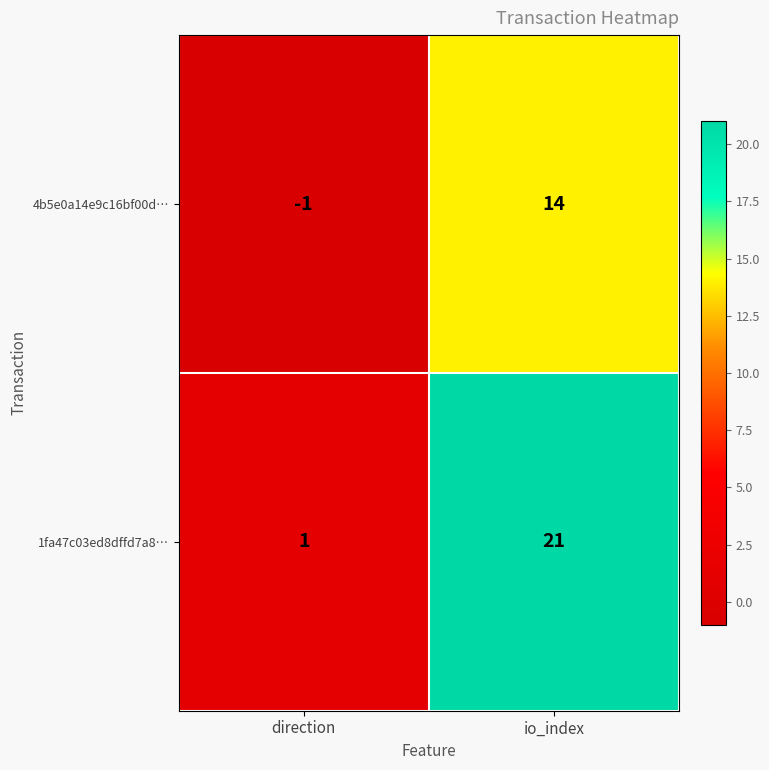

Reading left to right, transcribe all the data shown in this chart.

4b5e0a14e9c16bf00d…: direction=-1	io_index=14
1fa47c03ed8dffd7a8…: direction=1	io_index=21